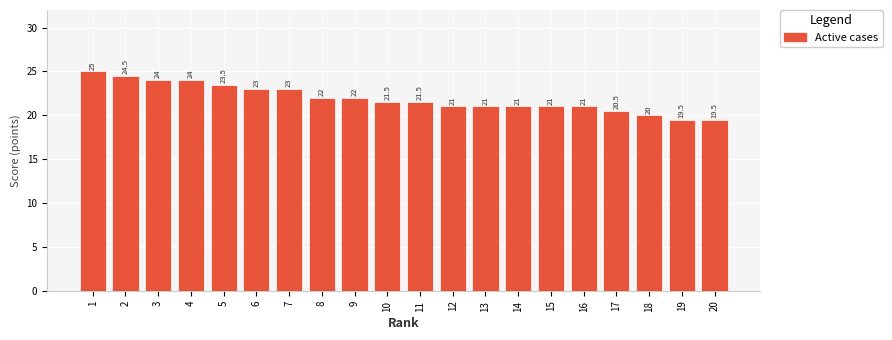

Which label corresponds to the largest value in the chart?

1